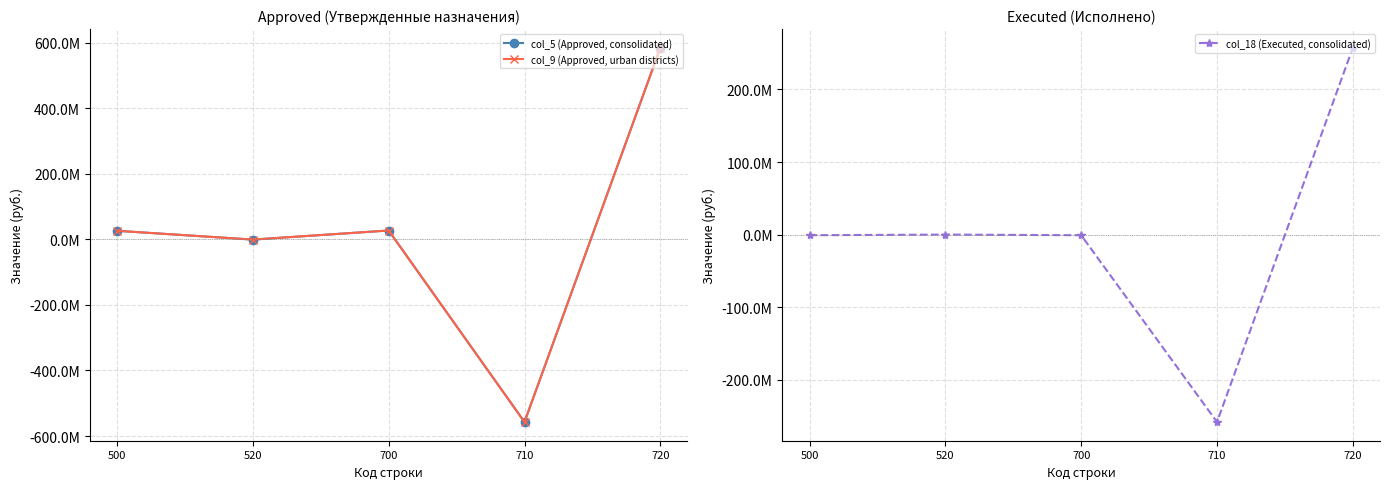

How many categories are shown in the chart?

5